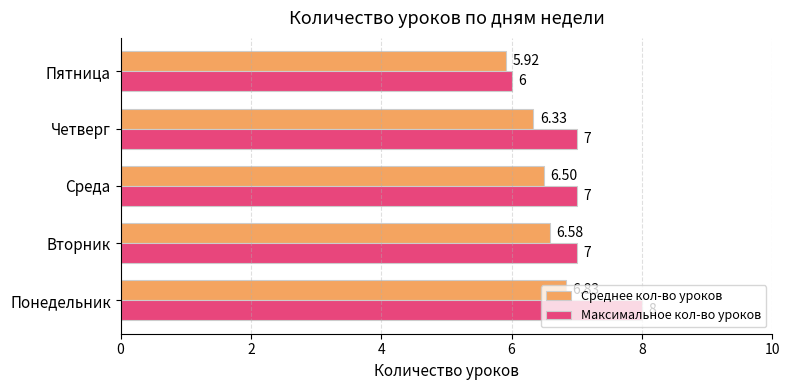

At which label is Среднее кол-во уроков closest to 6?

Пятница